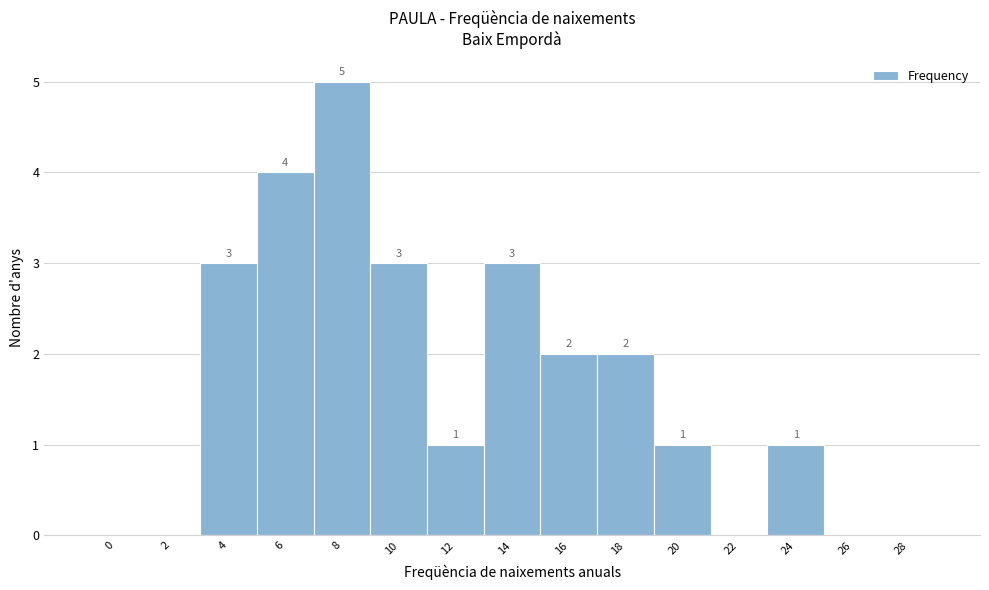

Reading left to right, extract all data points from this chart.

0=0	2=0	4=3	6=4	8=5	10=3	12=1	14=3	16=2	18=2	20=1	22=0	24=1	26=0	28=0